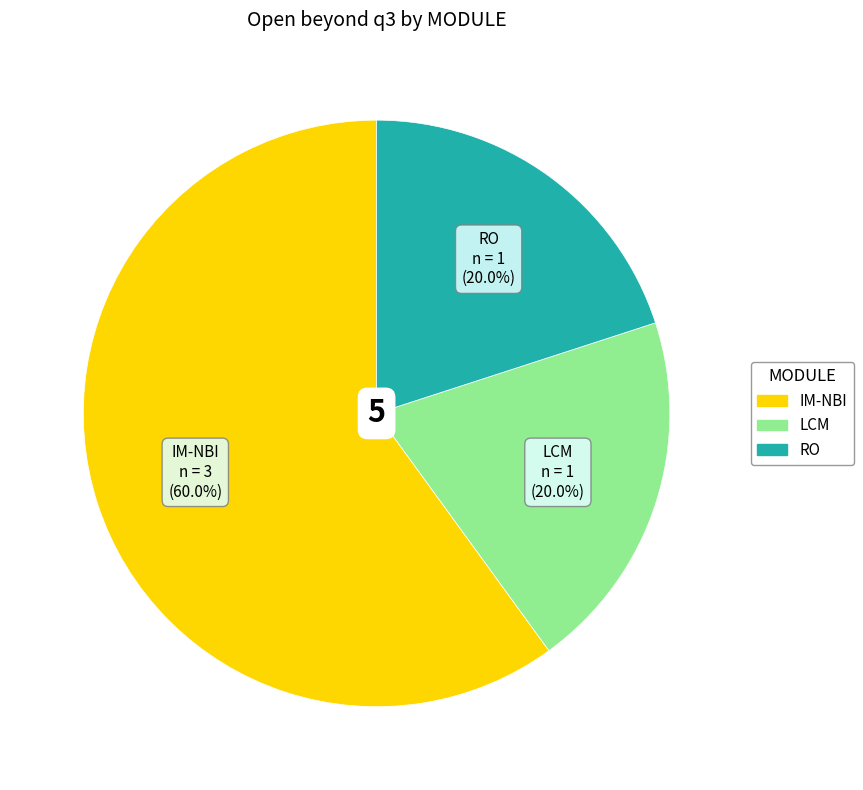

Which category has the biggest portion of the pie?

IM-NBI